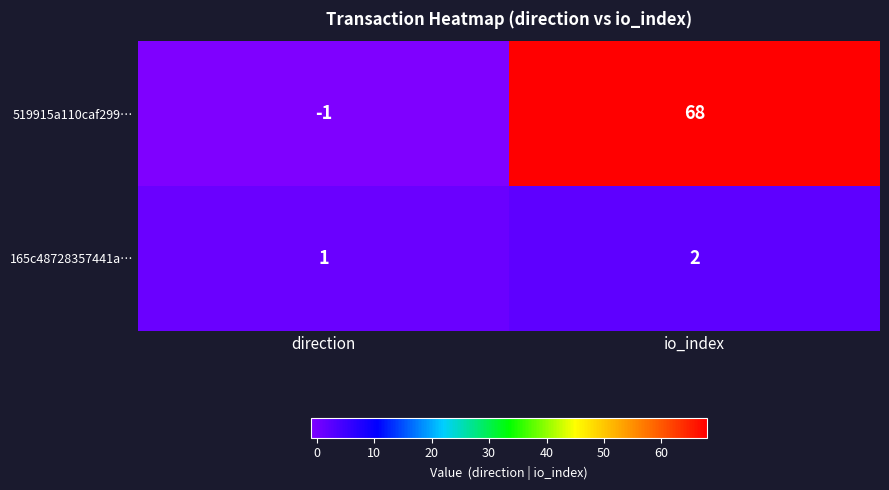

How many categories are shown in the chart?

2